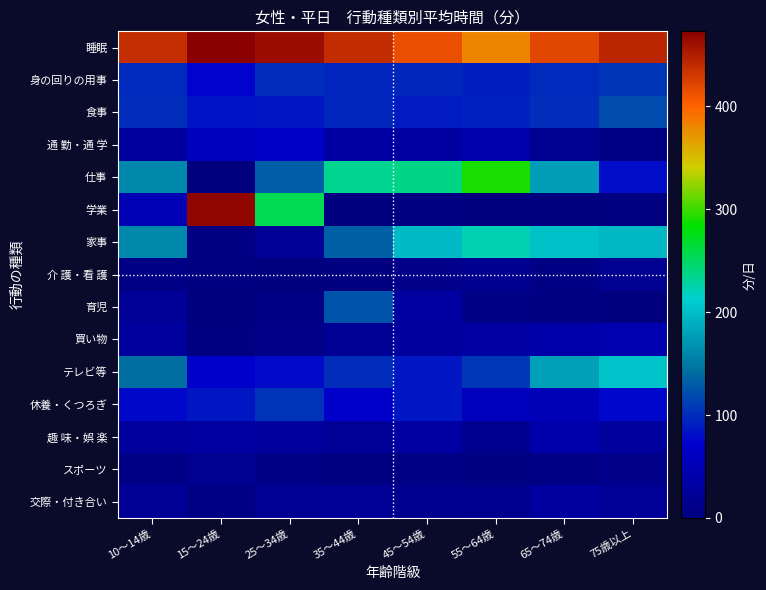

Reading left to right, extract all data points from this chart.

睡眠: 10～14歳=438	15～24歳=473	25～34歳=462	35～44歳=439	45～54歳=414	55～64歳=381	65～74歳=420	75歳以上=445
身の回りの用事: 10～14歳=98	15～24歳=73	25～34歳=101	35～44歳=95	45～54歳=97	55～64歳=91	65～74歳=98	75歳以上=105
食事: 10～14歳=101	15～24歳=84	25～34歳=86	35～44歳=96	45～54歳=89	55～64歳=93	65～74歳=100	75歳以上=120
通 勤・通 学: 10～14歳=28	15～24歳=59	25～34歳=66	35～44歳=33	45～54歳=32	55～64歳=42	65～74歳=17	75歳以上=6
仕事: 10～14歳=161	15～24歳=0	25～34歳=132	35～44歳=234	45～54歳=238	55～64歳=291	65～74歳=178	75歳以上=79
学業: 10～14歳=49	15～24歳=469	25～34歳=255	35～44歳=0	45～54歳=1	55～64歳=0	65～74歳=0	75歳以上=2
家事: 10～14歳=161	15～24歳=3	25～34歳=23	35～44歳=133	45～54歳=198	55～64歳=222	65～74歳=203	75歳以上=195
介 護・看 護: 10～14歳=7	15～24歳=1	25～34歳=0	35～44歳=1	45～54歳=11	55～64歳=16	65～74歳=5	75歳以上=17
育児: 10～14歳=22	15～24歳=0	25～34歳=6	35～44歳=124	45～54歳=31	55～64歳=8	65～74歳=4	75歳以上=0
買い物: 10～14歳=28	15～24歳=1	25～34歳=10	35～44歳=20	45～54歳=29	55～64歳=34	65～74歳=40	75歳以上=44
テレビ等: 10～14歳=142	15～24歳=70	25～34歳=78	35～44歳=100	45～54歳=86	55～64歳=107	65～74歳=180	75歳以上=205
休養・くつろぎ: 10～14歳=77	15～24歳=85	25～34歳=104	35～44歳=69	45～54歳=86	55～64歳=58	65～74歳=51	75歳以上=75
趣 味・娯 楽: 10～14歳=28	15～24歳=32	25～34歳=28	35～44歳=23	45～54歳=33	55～64歳=15	65～74歳=40	75歳以上=27
スポーツ: 10～14歳=7	15～24歳=17	25～34歳=8	35～44歳=3	45～54歳=6	55～64歳=3	65～74歳=6	75歳以上=11
交際・付き合い: 10～14歳=20	15～24歳=5	25～34歳=19	35～44歳=22	45～54歳=14	55～64歳=15	65～74歳=29	75歳以上=23